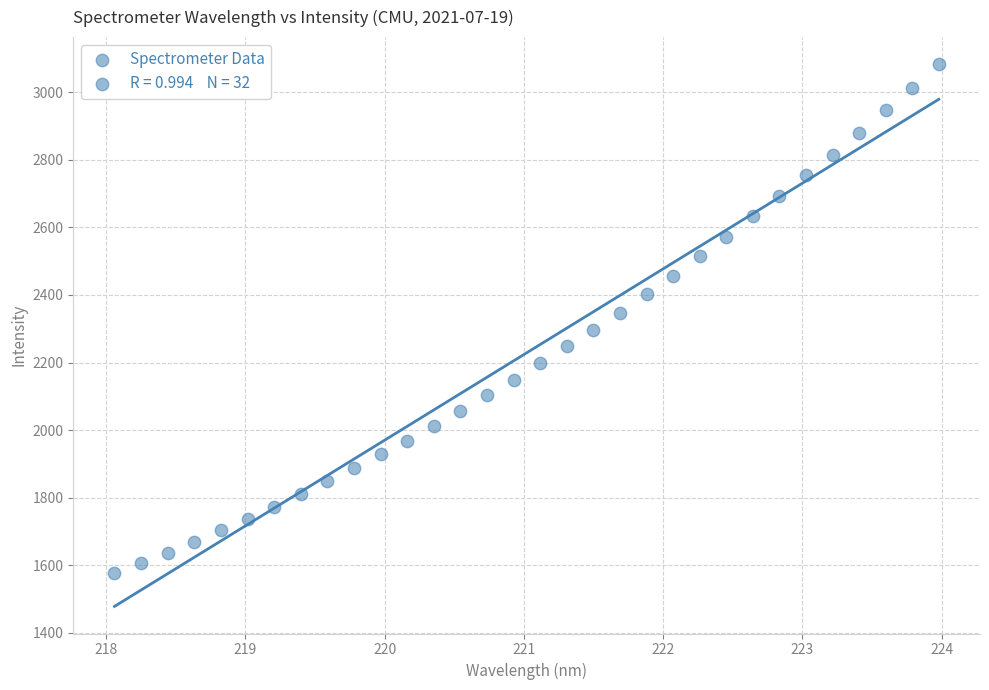

What is the range of X values (max minus min)?

5.9